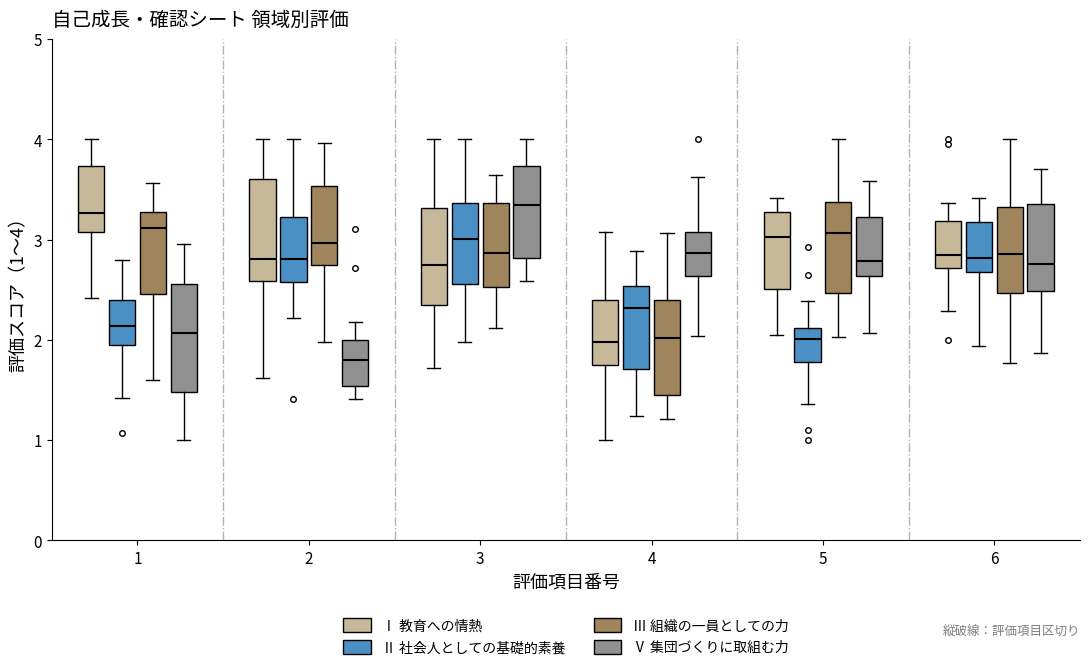

Where does the median line of the box for 1 (Ⅰ 教育への情熱) sit on the y-axis? The values are not printed on the chart, so give them approximately, as read against the axis.

3.3